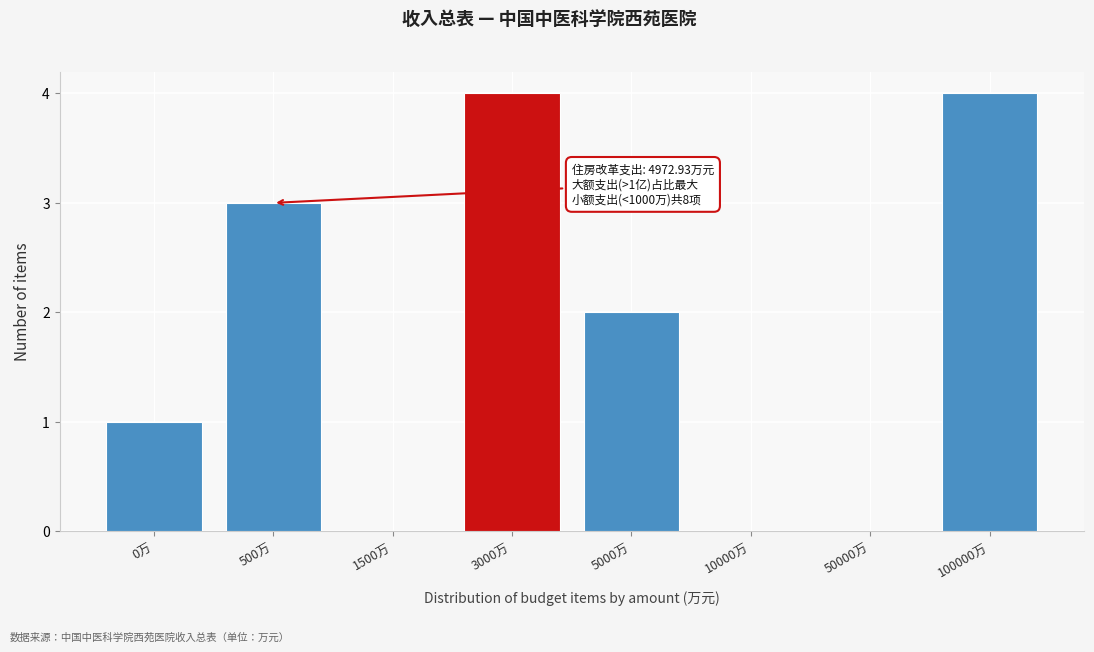

Reading right to left, what are all the values shown in this chart?

100000万=4	50000万=0	10000万=0	5000万=2	3000万=4	1500万=0	500万=3	0万=1